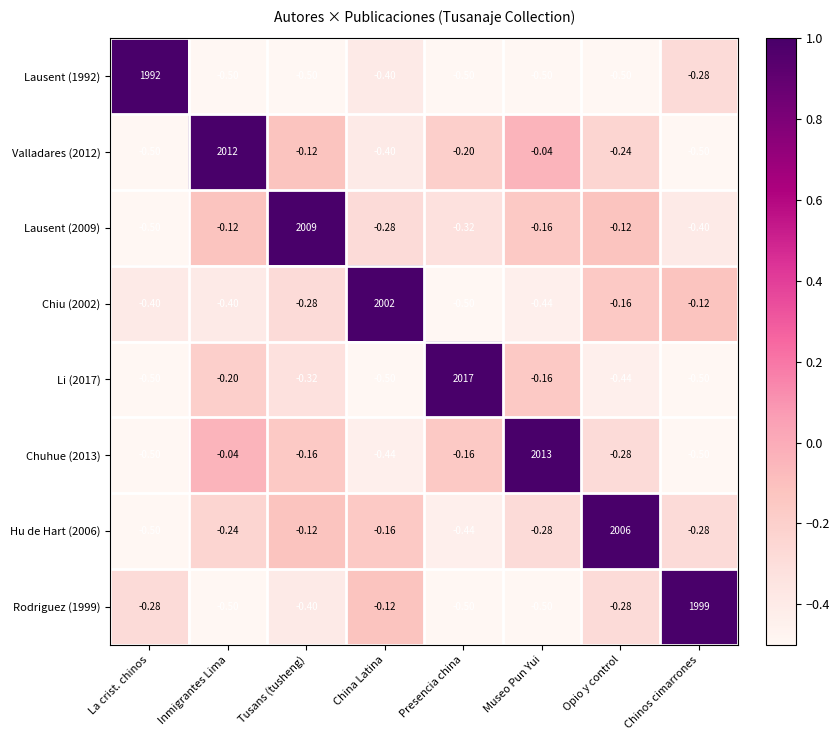

Which category has the highest value across all series?

Presencia china